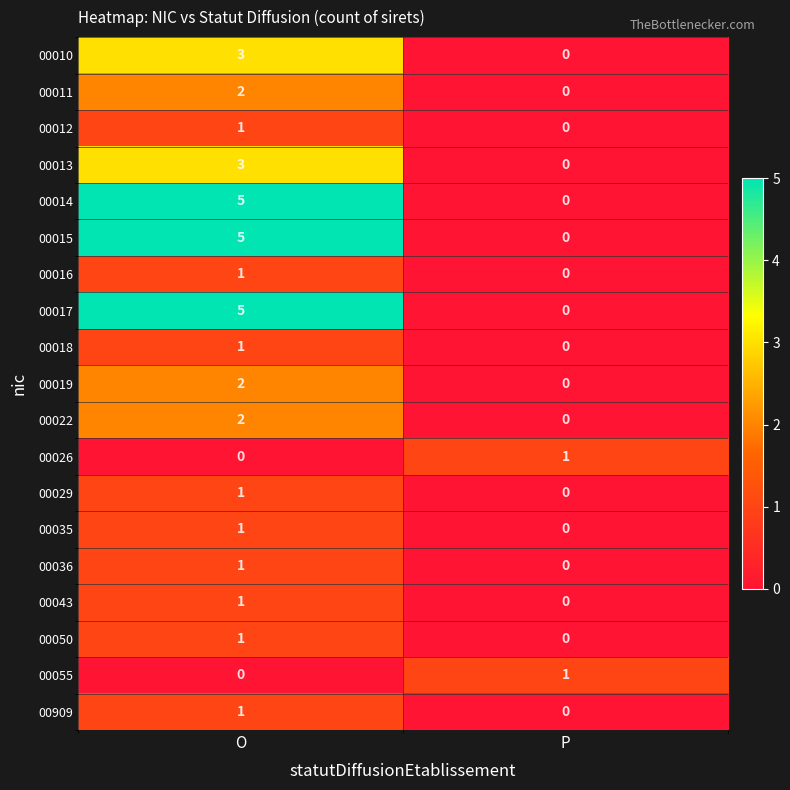

What is the spread (max minus min) of values at O?

5